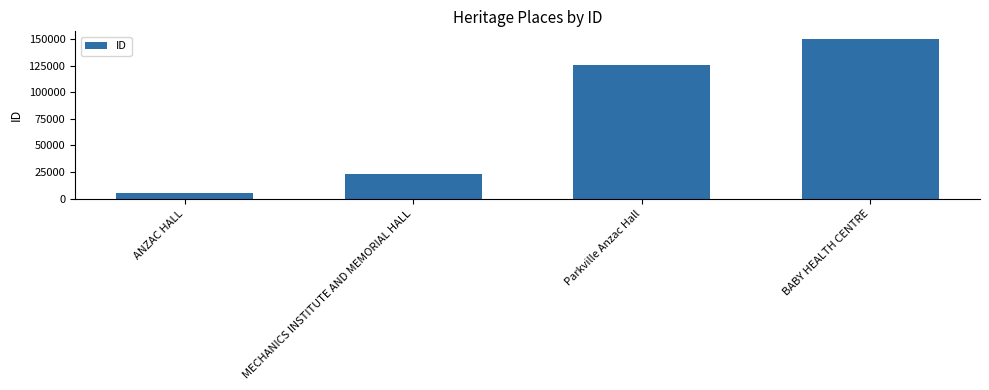

Reading left to right, list all the values displayed in this chart.

5437	23242	125303	149964